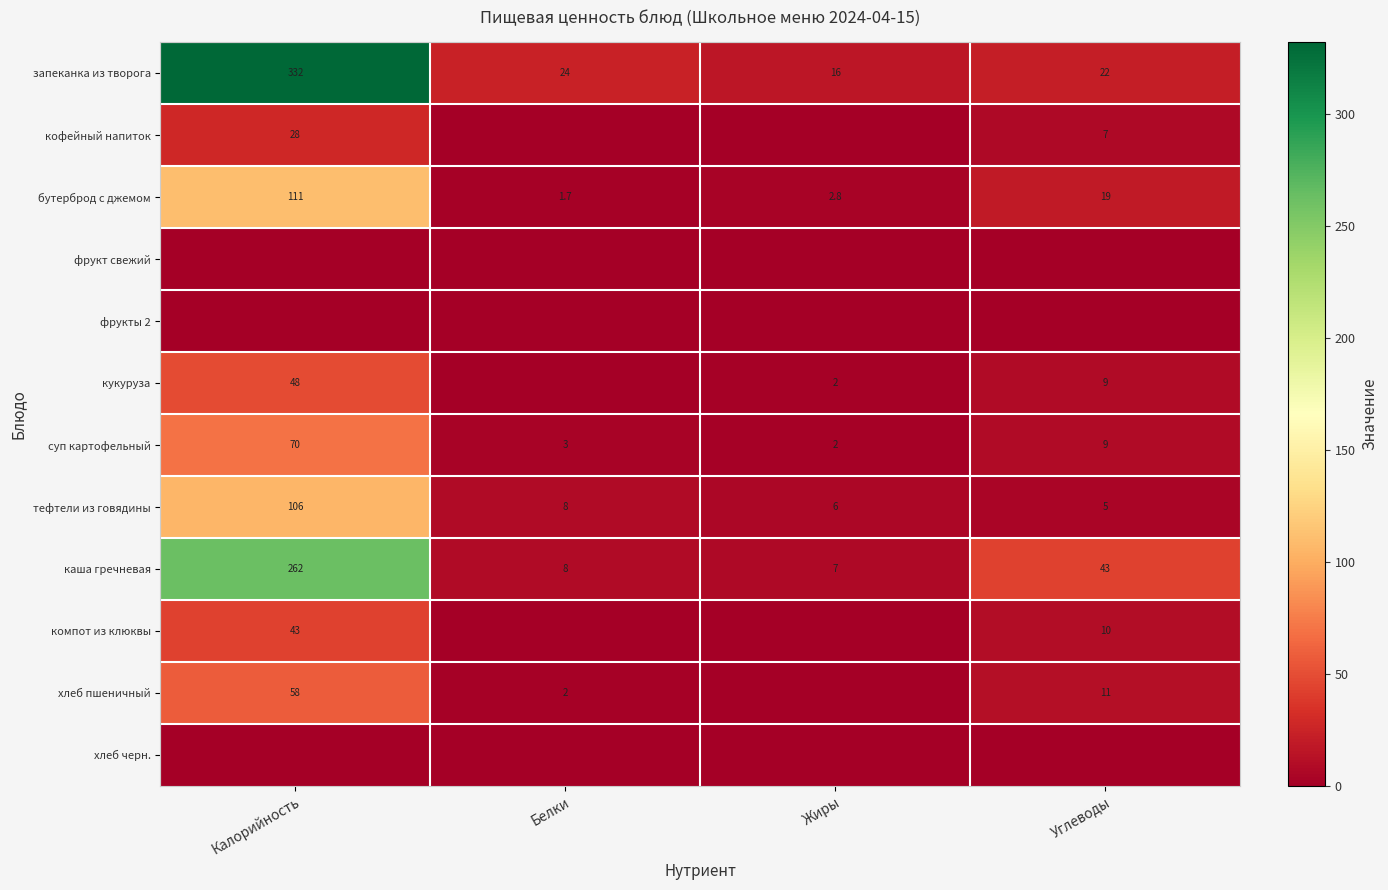

Where is бутерброд с джемом nearest to the value 56?

Углеводы